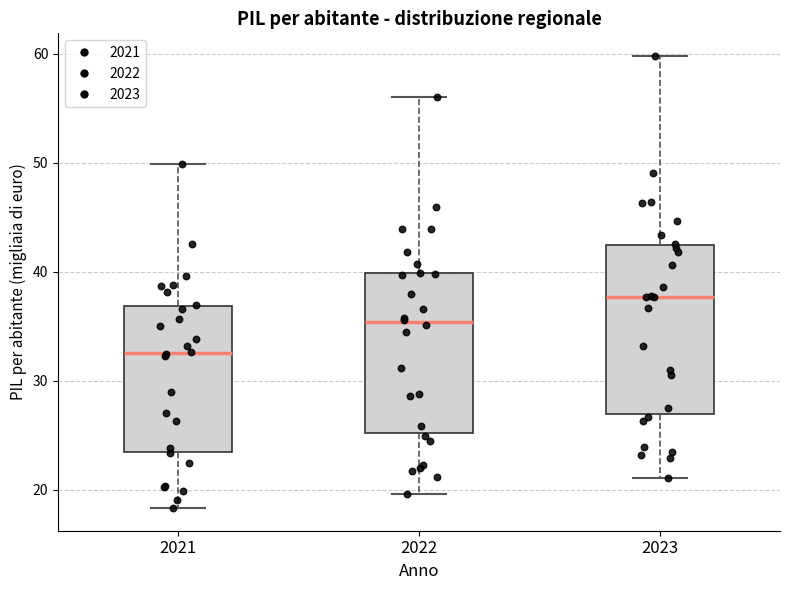

Which box has the lowest median line?

2021